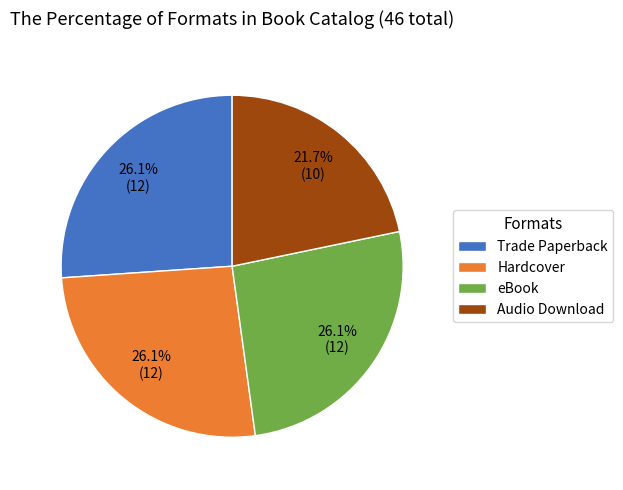

The Audio Download slice represents 7% of the pie. True or false?

False